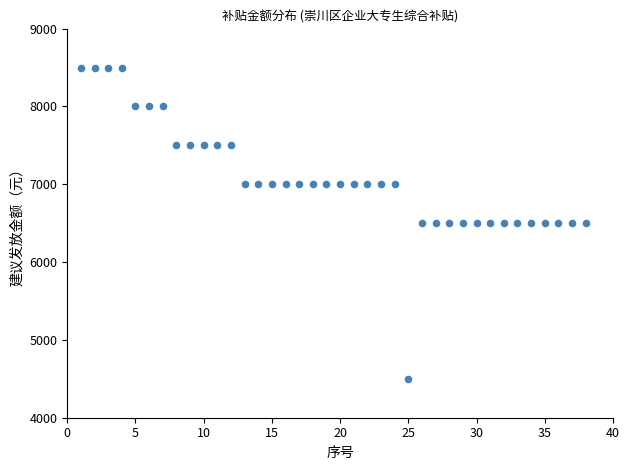

What is the range of X values (max minus min)?

37